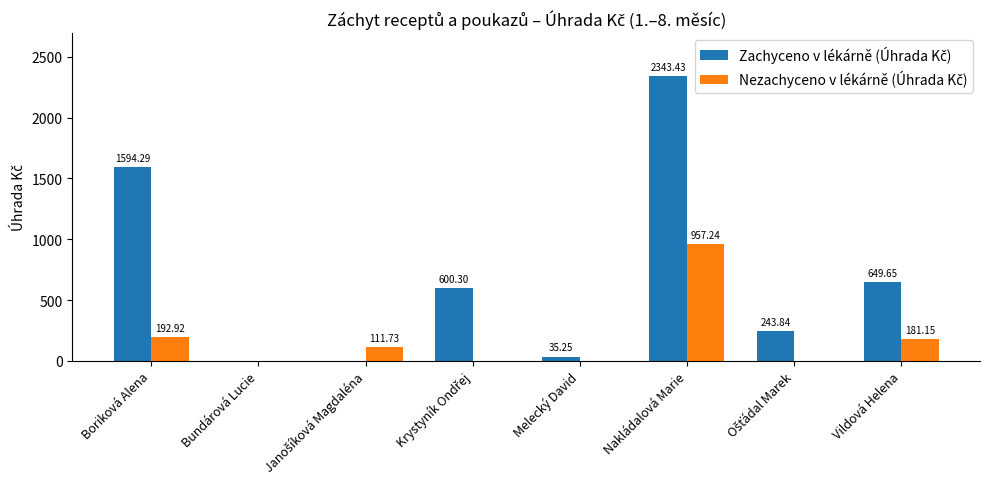

At which category does the chart reach its peak across all series?

Nakládalová Marie